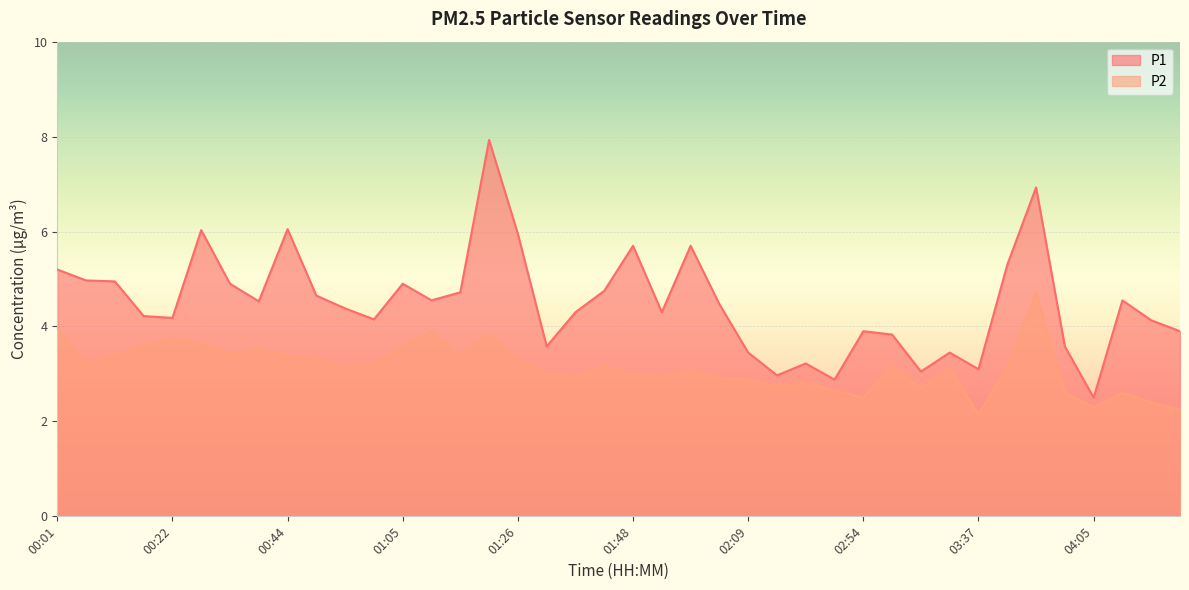

Which series has the largest total across all categories?

P1